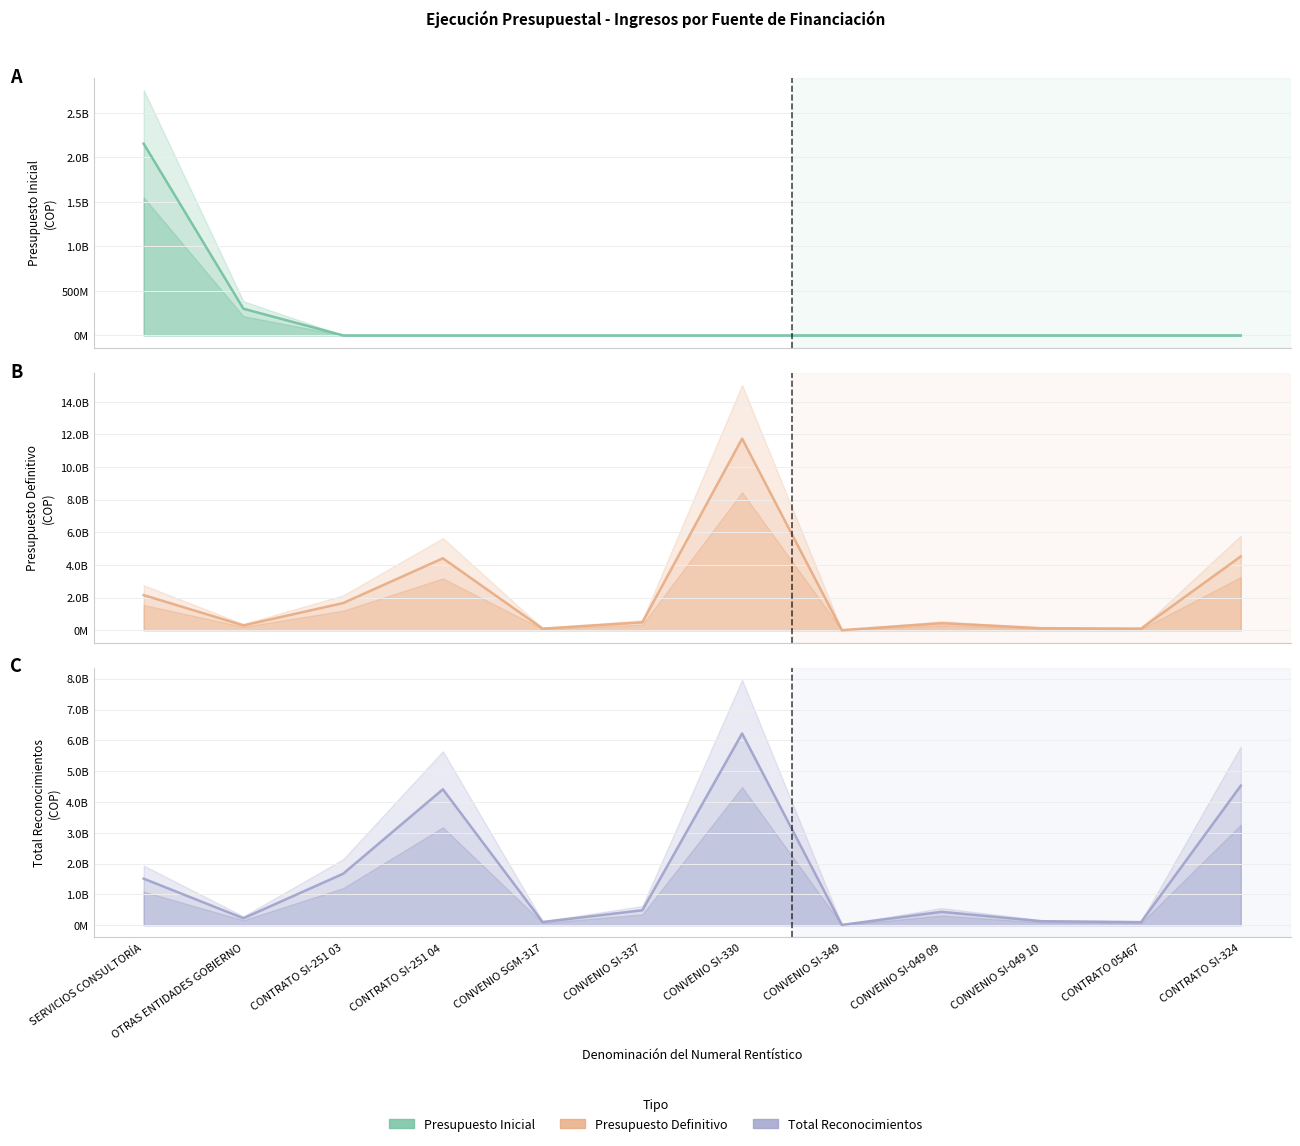

What is the spread (max minus min) of values at CONTRATO SI-251 03?

1670278300.0